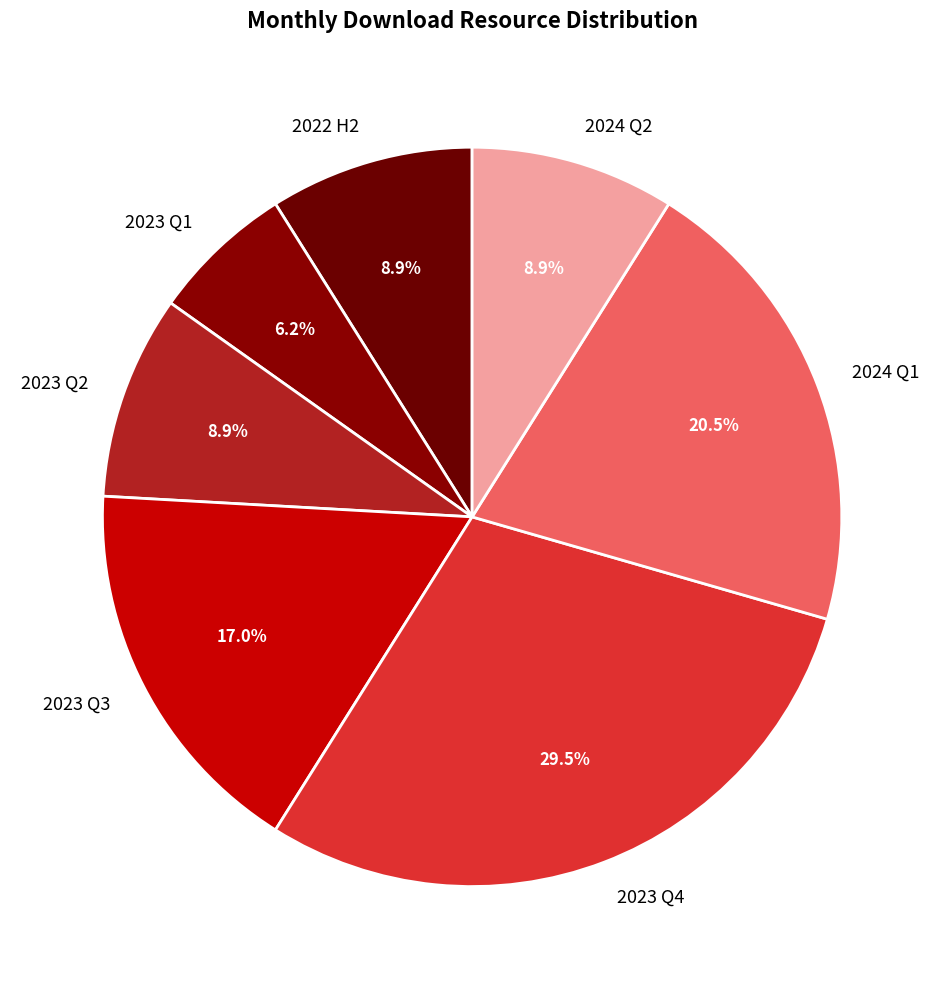

Between 2024 Q2 and 2023 Q3, which is larger?

2023 Q3